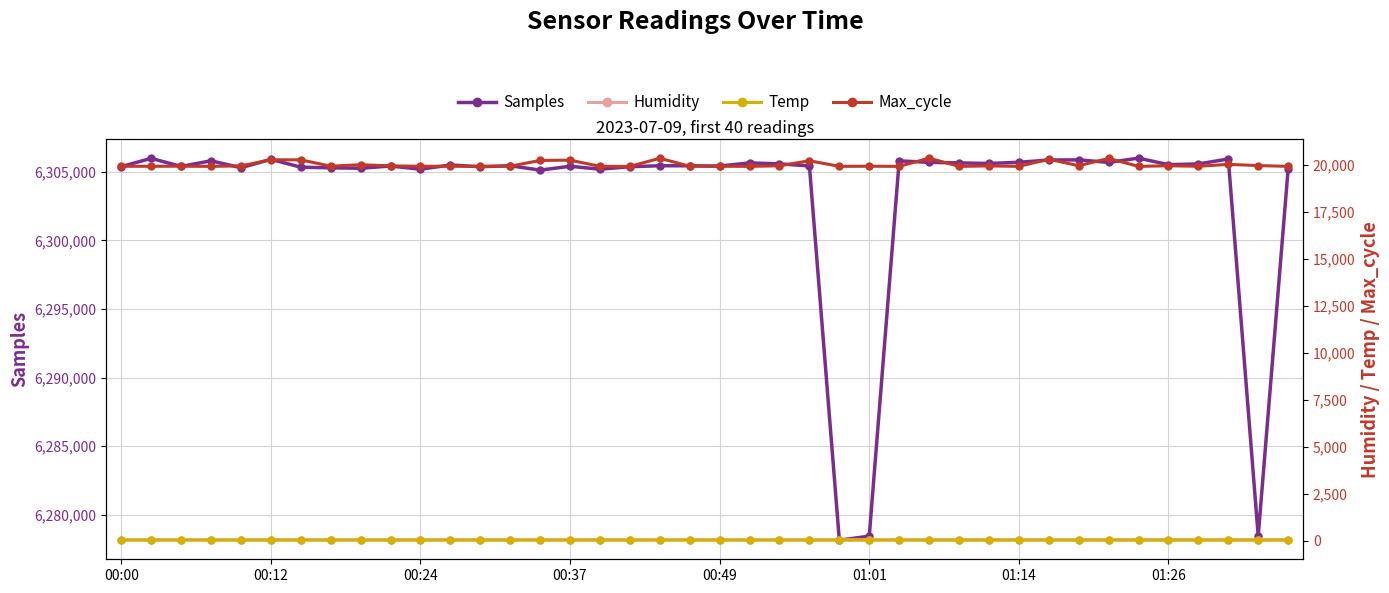

True or false: Humidity and Max_cycle intersect in this chart.

False